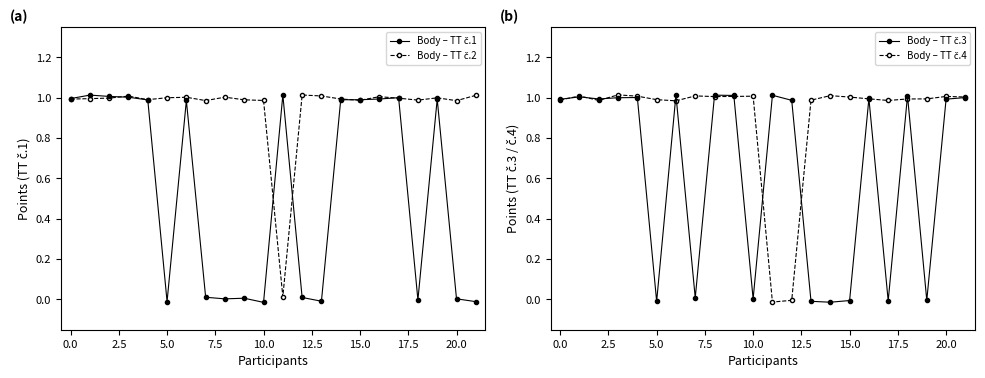

Count the number of categories in the chart.

22